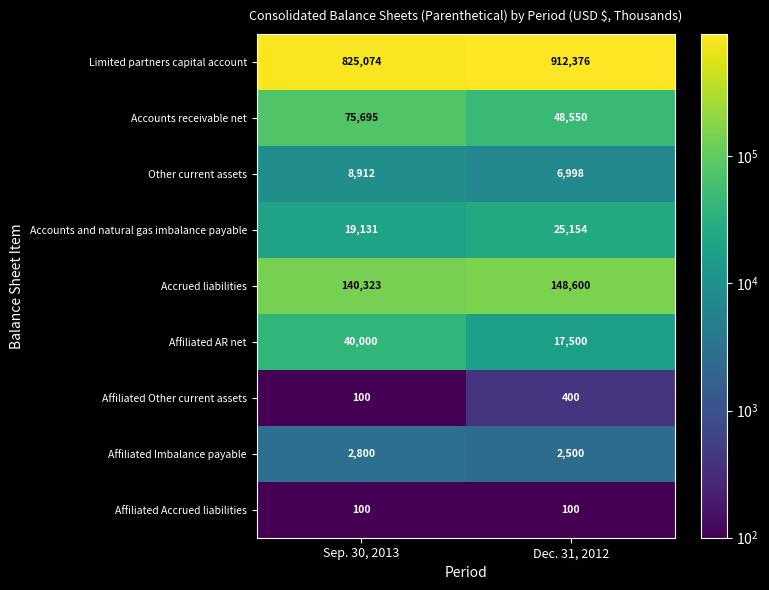

What is the spread (max minus min) of values at Sep. 30, 2013?

824974